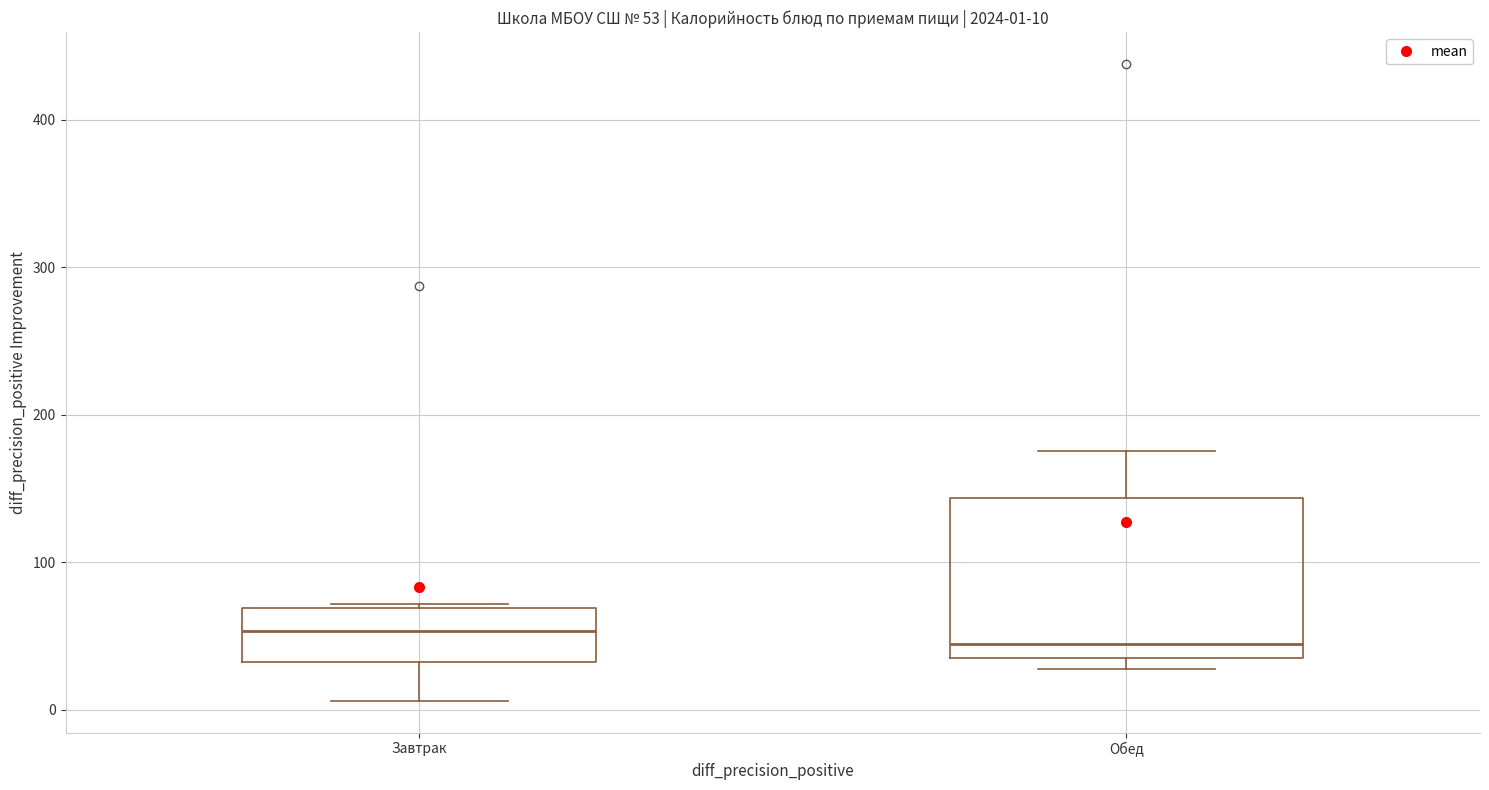

Comparing the boxes themselves (not the whiskers), which one is the tallest?

Обед